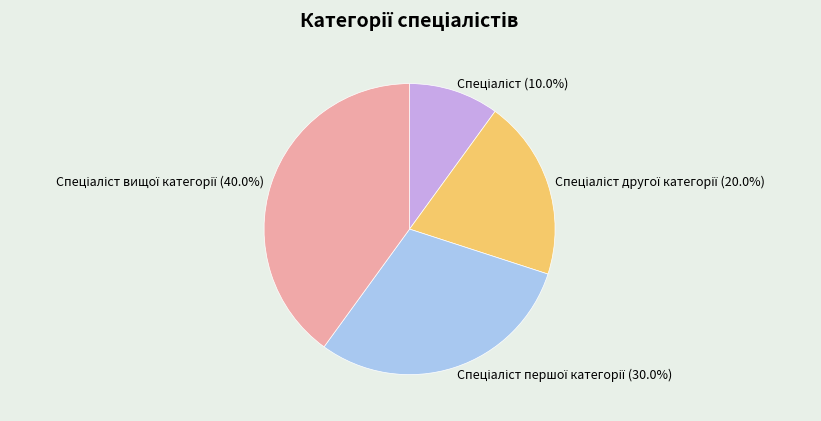

Is there any slice that represents more than half of the pie?

No